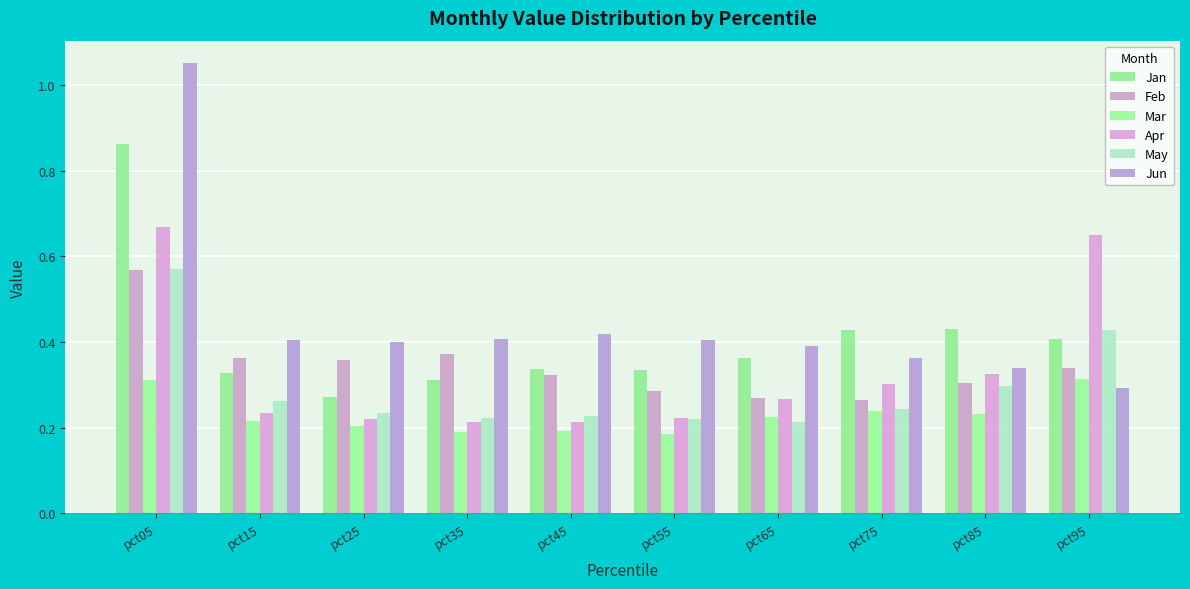

Reading left to right, list all the values displayed in this chart.

Jan: 0.9	0.3	0.3	0.3	0.3	0.3	0.4	0.4	0.4	0.4
Feb: 0.6	0.4	0.4	0.4	0.3	0.3	0.3	0.3	0.3	0.3
Mar: 0.3	0.2	0.2	0.2	0.2	0.2	0.2	0.2	0.2	0.3
Apr: 0.7	0.2	0.2	0.2	0.2	0.2	0.3	0.3	0.3	0.7
May: 0.6	0.3	0.2	0.2	0.2	0.2	0.2	0.2	0.3	0.4
Jun: 1.1	0.4	0.4	0.4	0.4	0.4	0.4	0.4	0.3	0.3